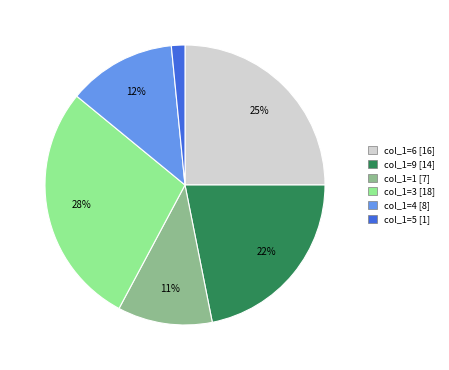

To the nearest percent, what is the average slice percentage?

17%